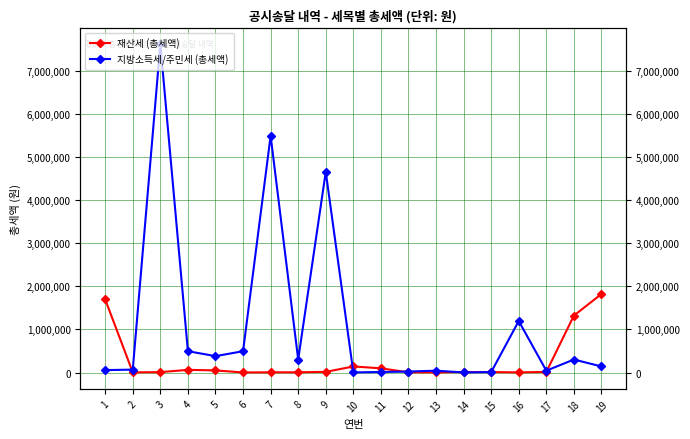

After their last crossing, which series has the higher values: 지방소득세/주민세 (총세액) or 재산세 (총세액)?

재산세 (총세액)